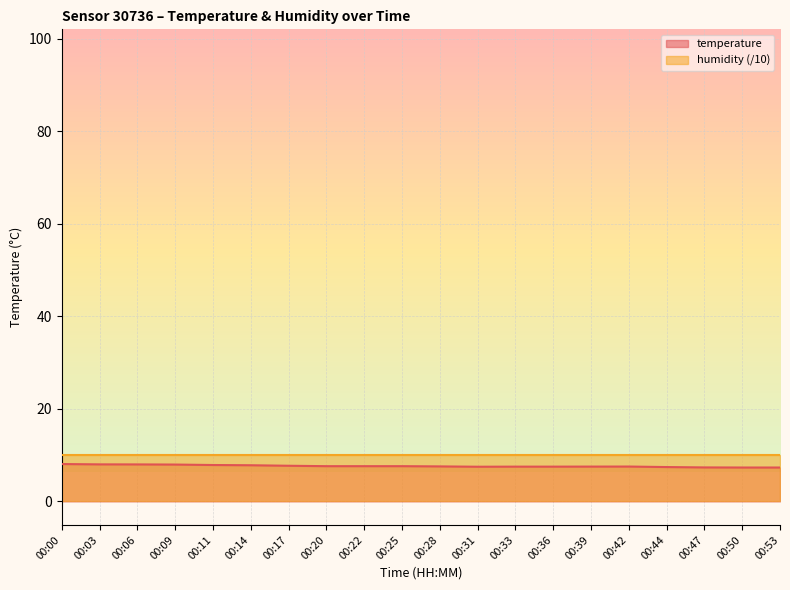

What is the greatest value displayed?

10.0